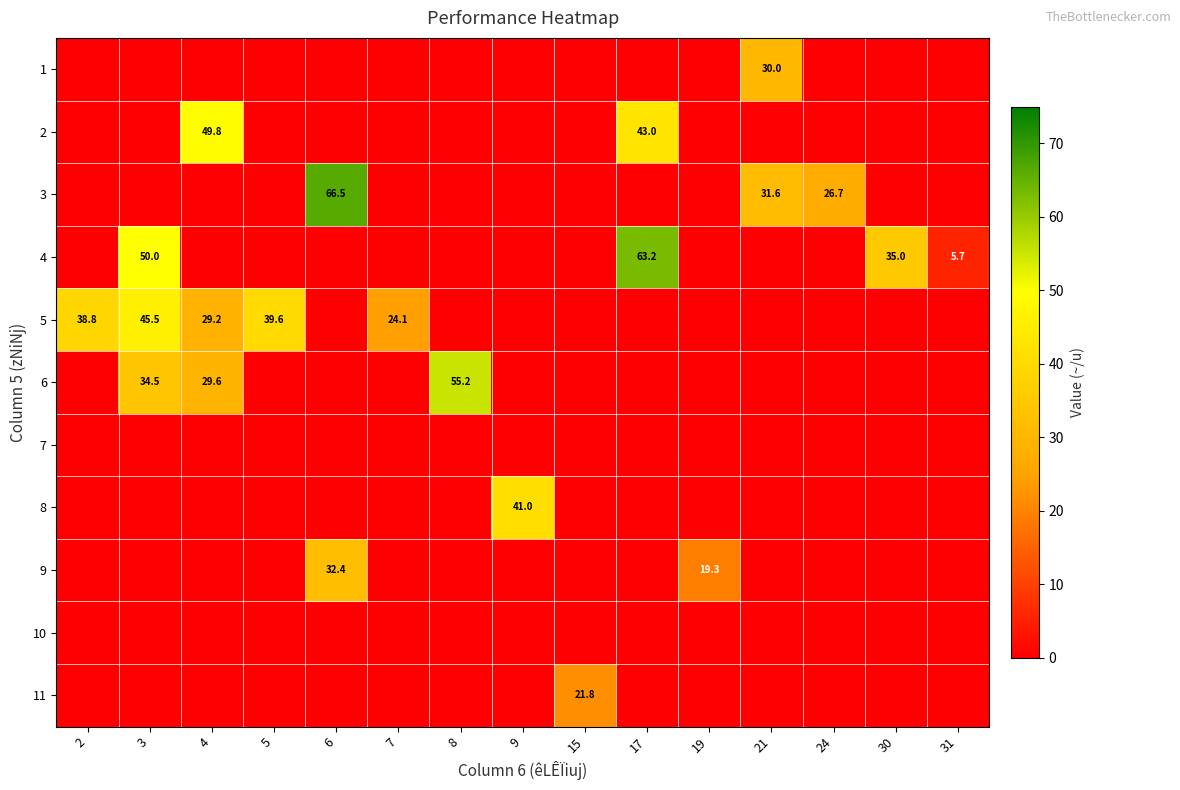

At which category is the sum across all series the highest?

3